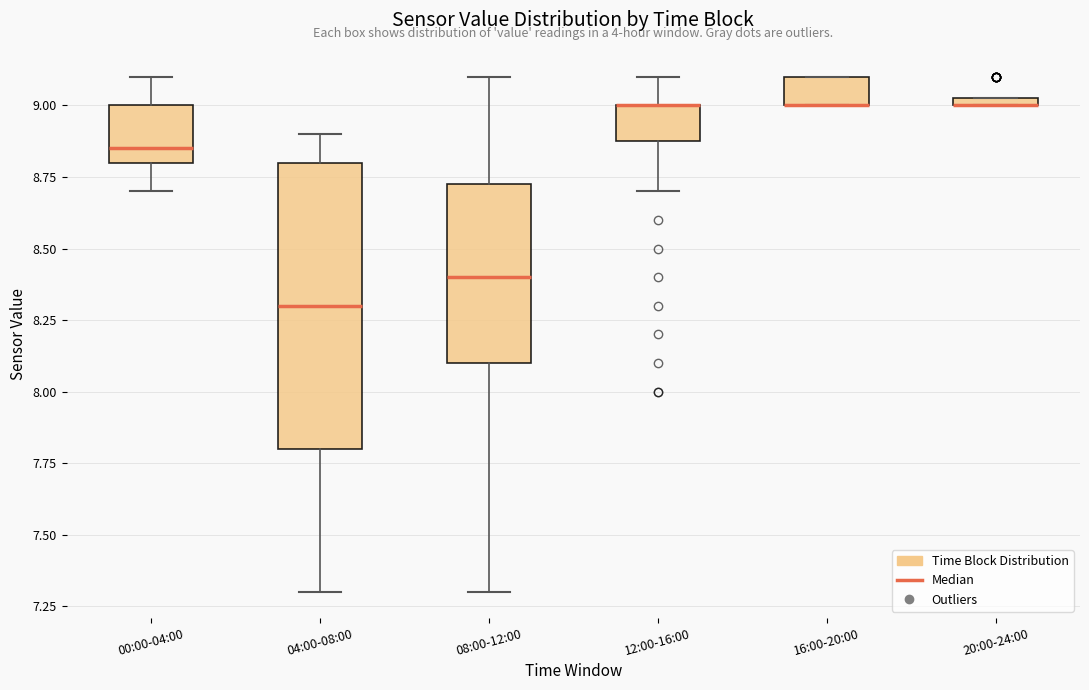

Where does the lower whisker of the box for 12:00-16:00 end on the y-axis? The values are not printed on the chart, so give them approximately, as read against the axis.

8.70